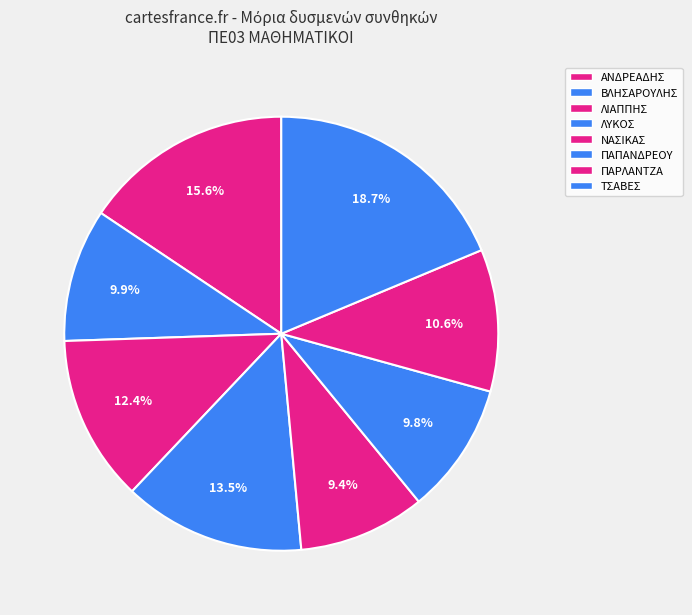

To the nearest percent, what percentage of the pie is ΝΑΣΙΚΑΣ?

9%